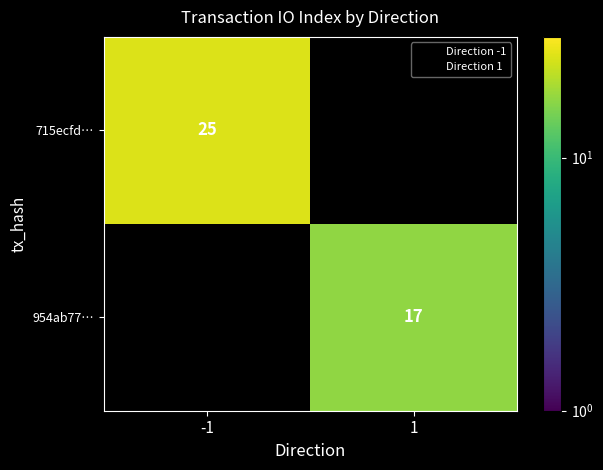

How many positive values does the 715ecfd… series have?

1